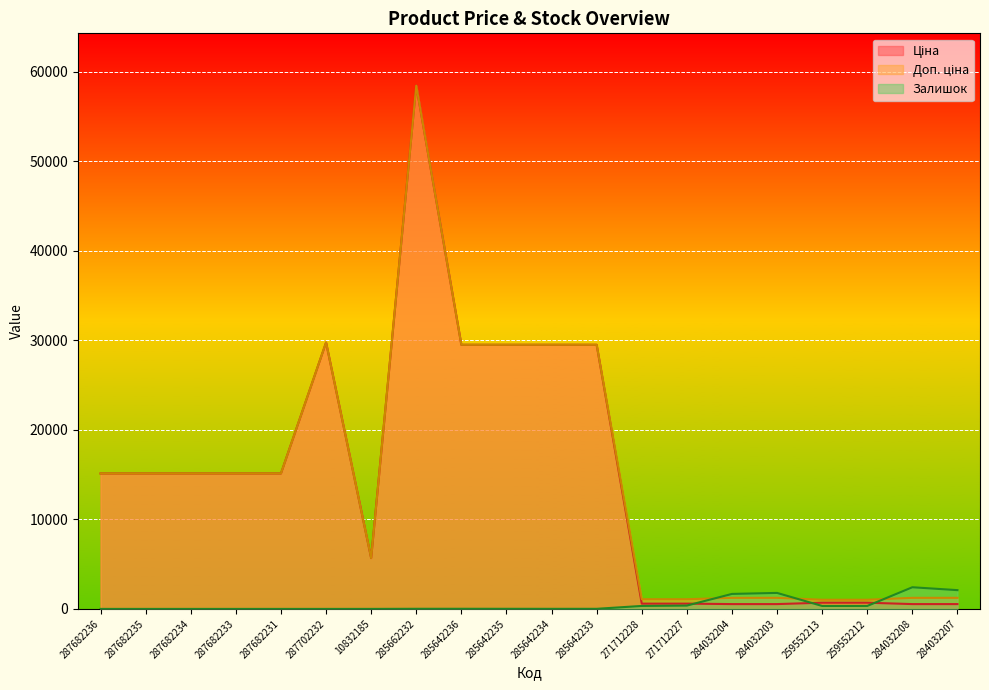

What is the label of the 10th point from the left?

285642235